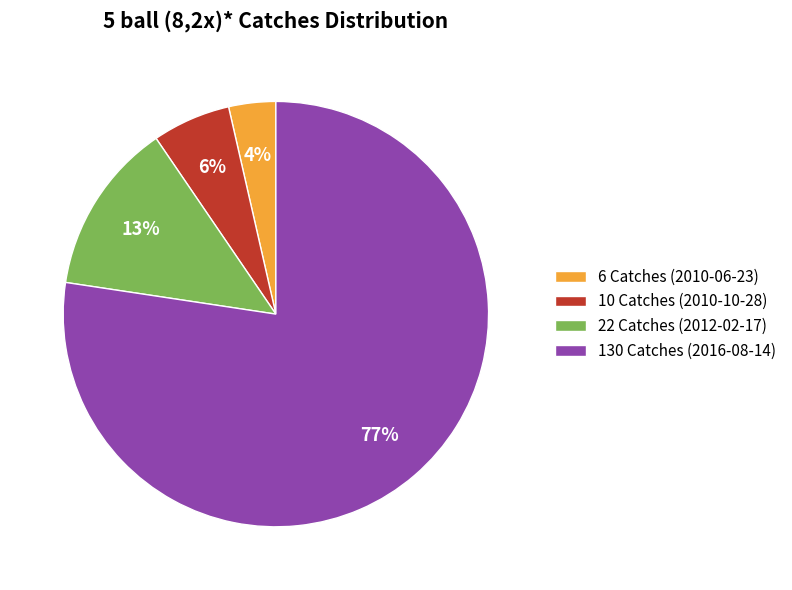

True or false: 22 Catches (2012-02-17) accounts for 13% of the total.

True